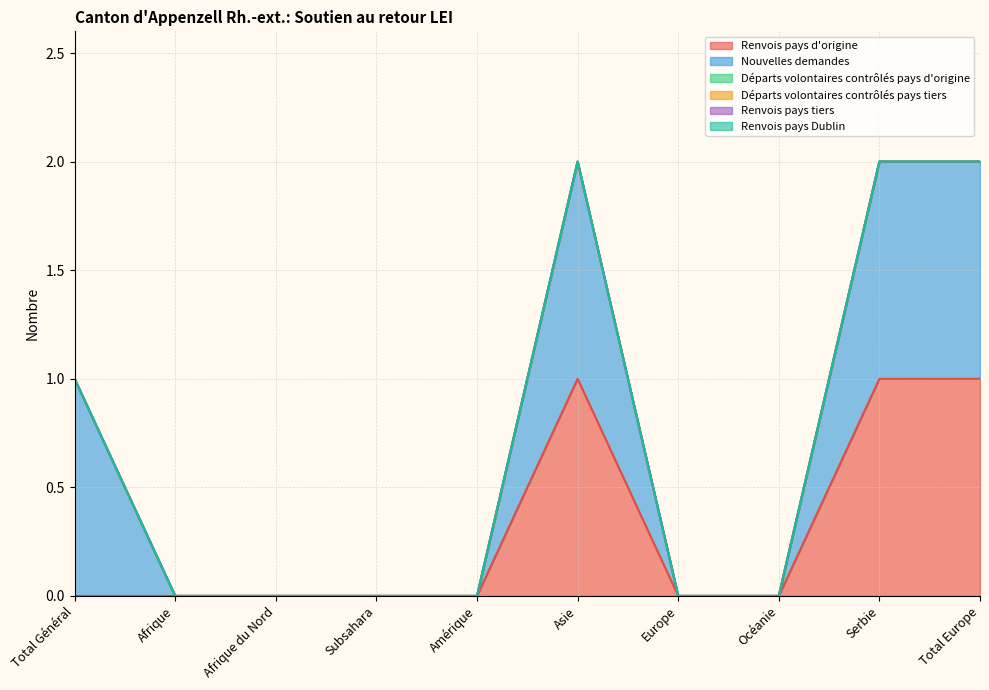

Reading left to right, what are all the values shown in this chart?

Renvois pays d'origine: 0	0	0	0	0	1	0	0	1	1
Nouvelles demandes: 1	0	0	0	0	1	0	0	1	1
Départs volontaires contrôlés pays d'origine: 0	0	0	0	0	0	0	0	0	0
Départs volontaires contrôlés pays tiers: 0	0	0	0	0	0	0	0	0	0
Renvois pays tiers: 0	0	0	0	0	0	0	0	0	0
Renvois pays Dublin: 0	0	0	0	0	0	0	0	0	0